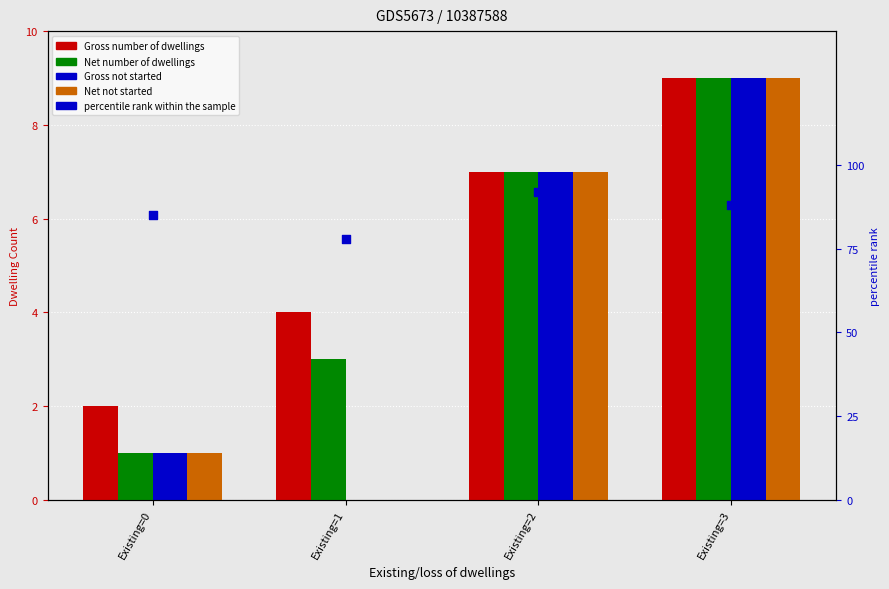

Is the value of Gross not started at Existing=2 greater than the value of Gross number of dwellings at Existing=2?

No